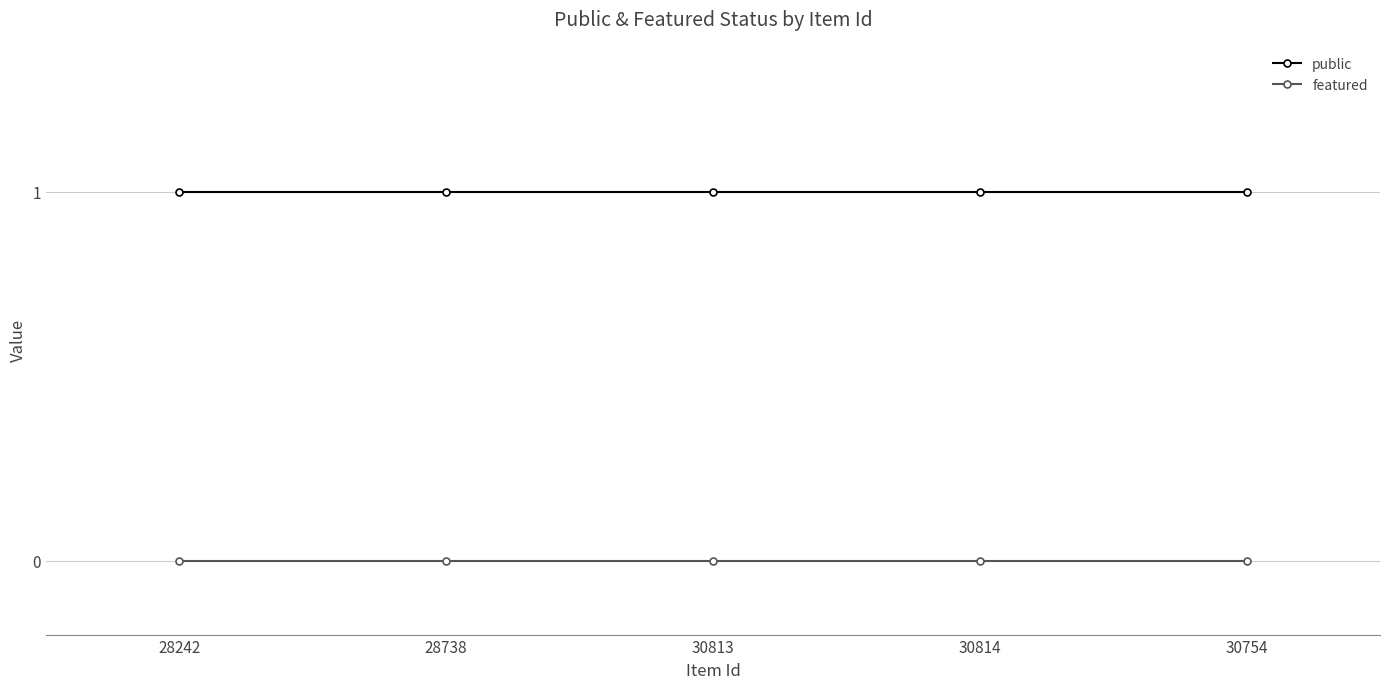

At 28738, list the series in order from smallest to largest.

featured, public